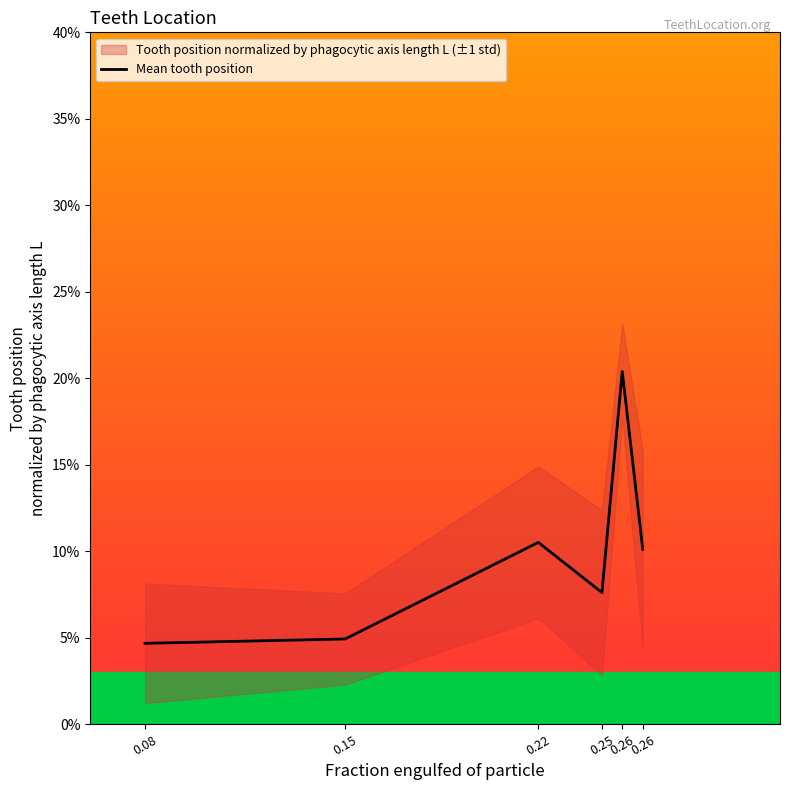

Read the value at 0.26.

0.1